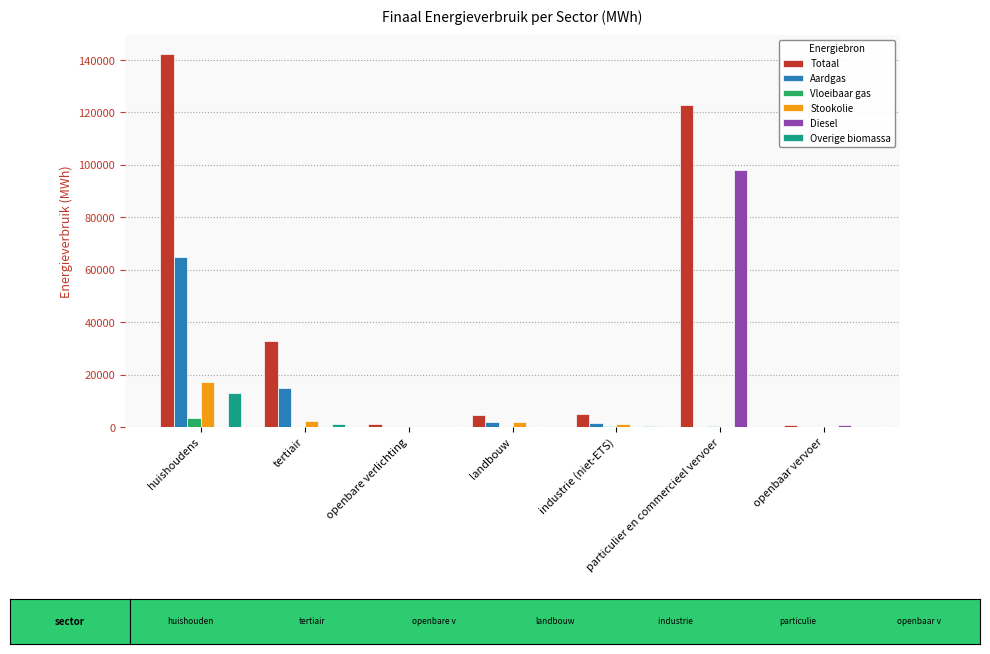

The value of Totaal at landbouw is 4679.6. True or false?

True